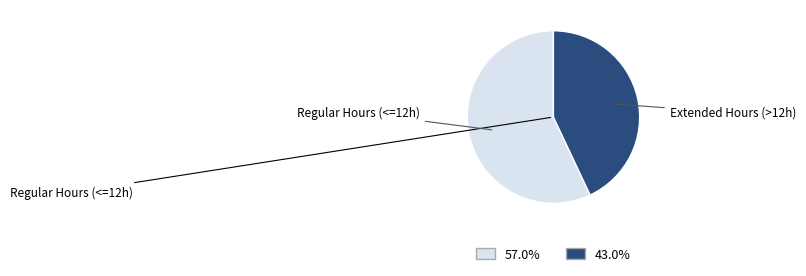

Is there any slice that represents more than half of the pie?

Yes